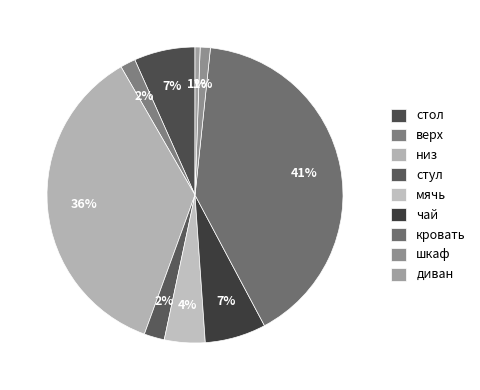

To the nearest percent, what is the combined percentage of верх and кровать?

42%